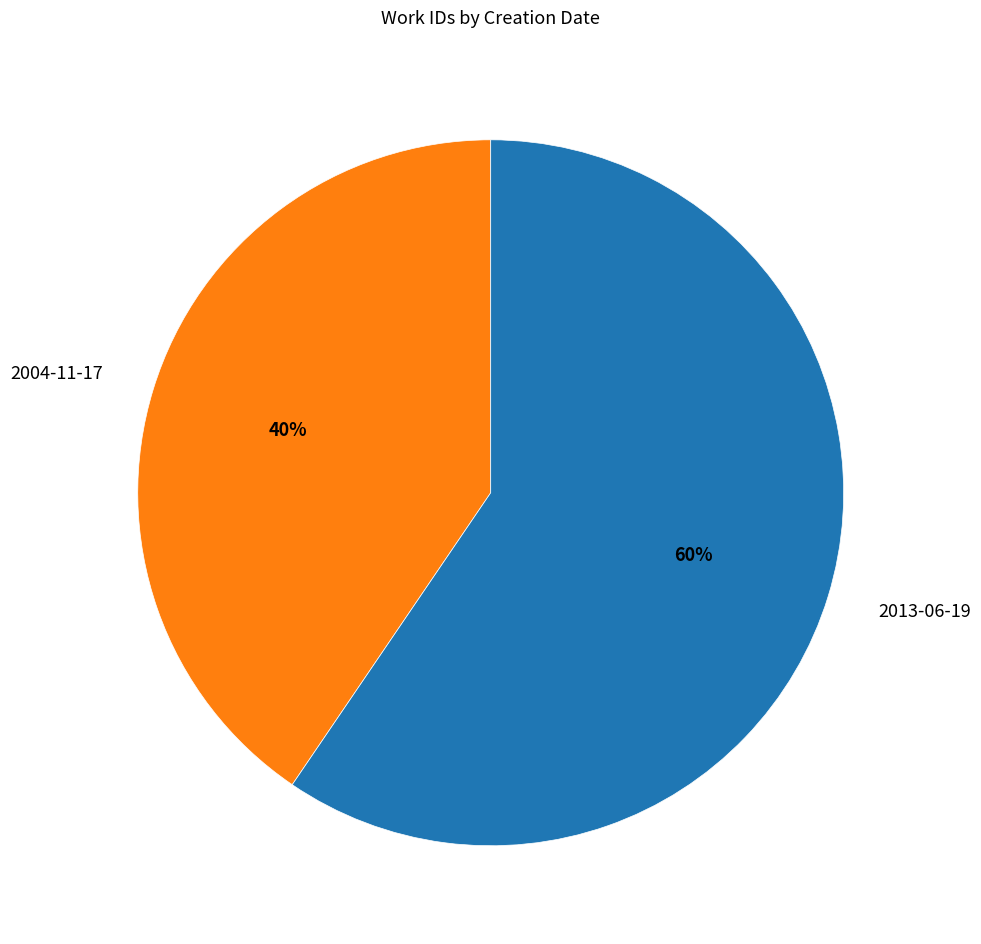

Is the sum of 2013-06-19 and 2004-11-17 greater than half?

Yes